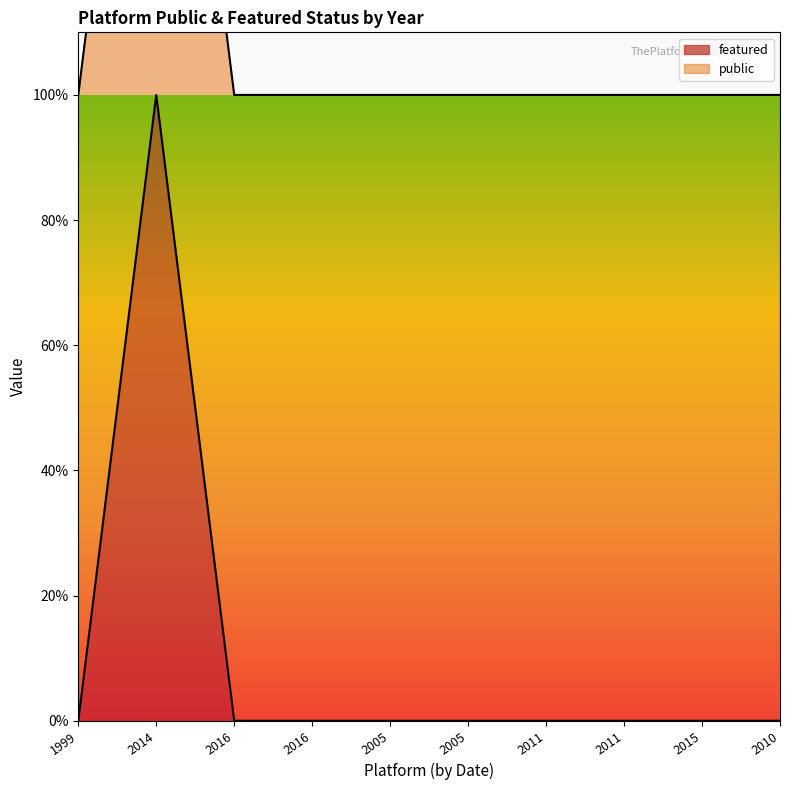

Which has a higher value, 2005 or 2016?

2005